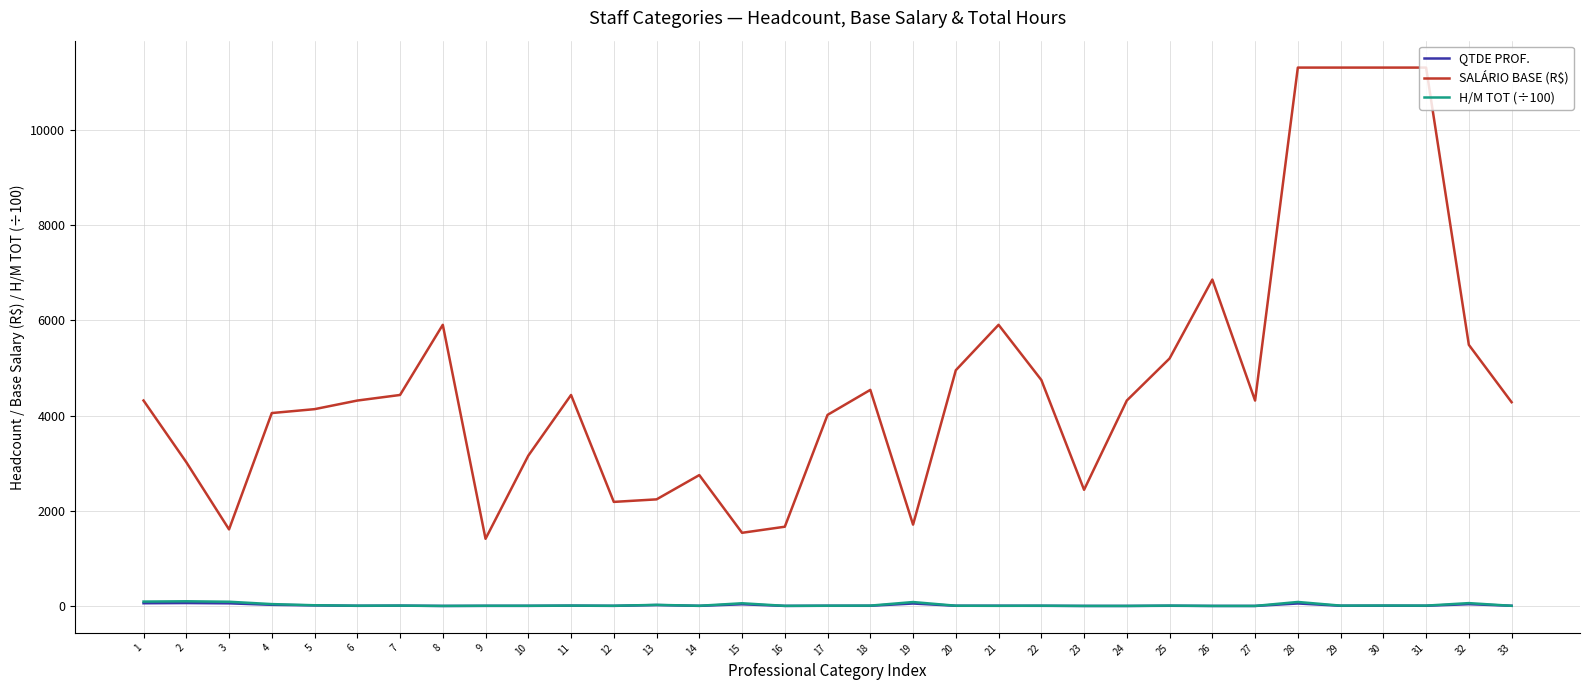

True or false: SALÁRIO BASE (R$) and H/M TOT (÷100) cross at least once.

False